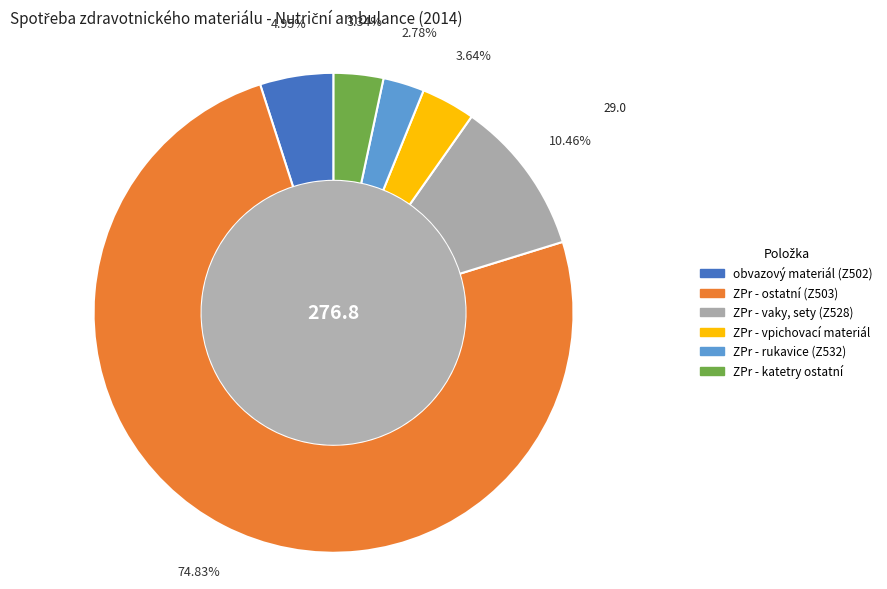

Rank the categories by value from highest to lowest.

ZPr - ostatní (Z503), ZPr - vaky, sety (Z528), obvazový materiál (Z502), ZPr - vpichovací materiál, ZPr - katetry ostatní, ZPr - rukavice (Z532)